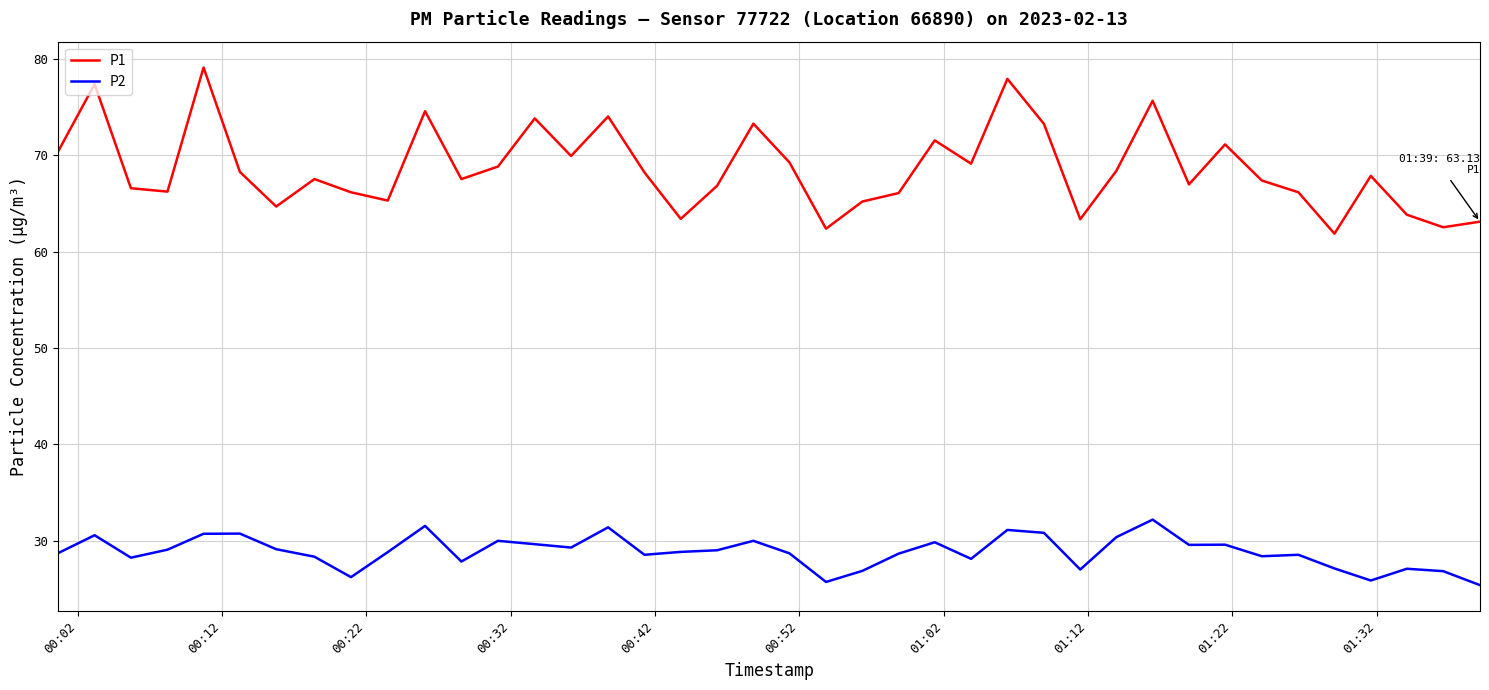

List the series in order of their overall mean, highest first.

P1, P2